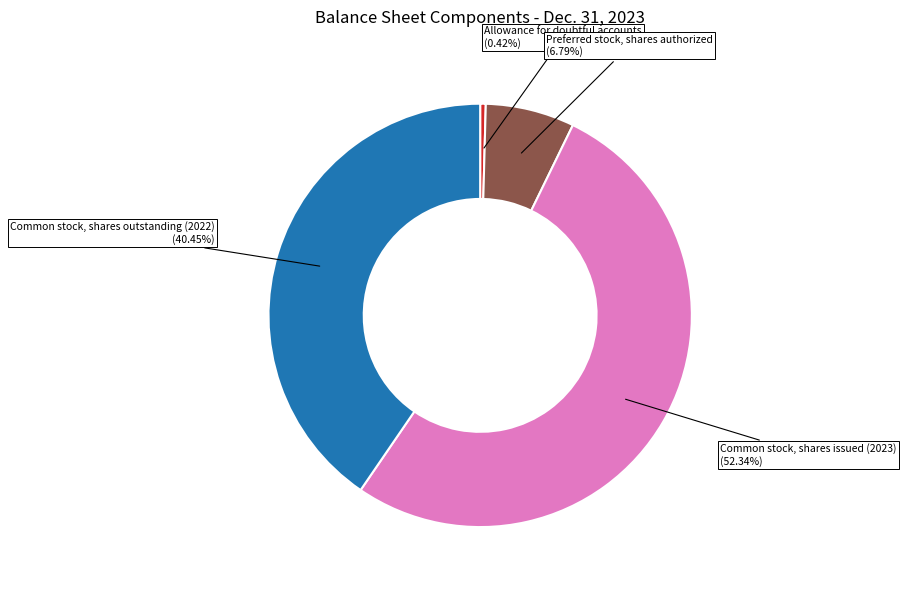

What is the majority slice?

Common stock, shares issued (2023)